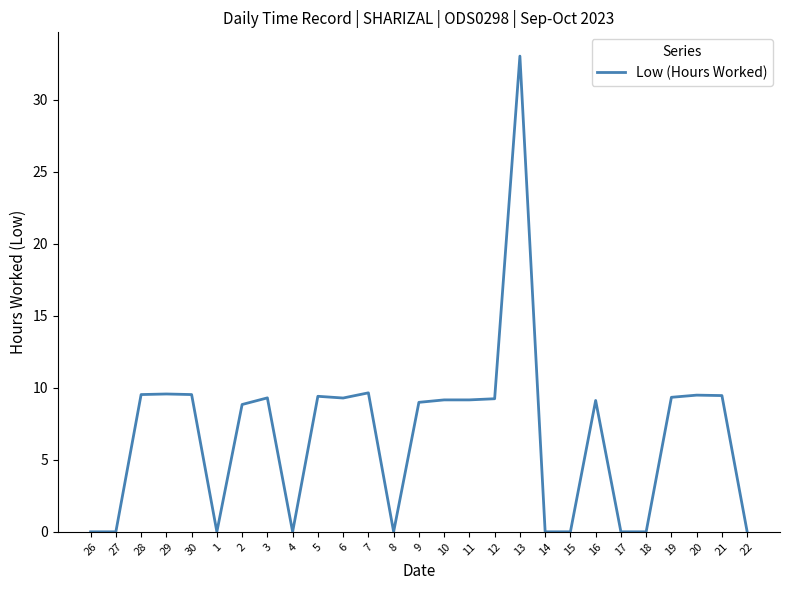

What is the greatest value displayed?

33.0